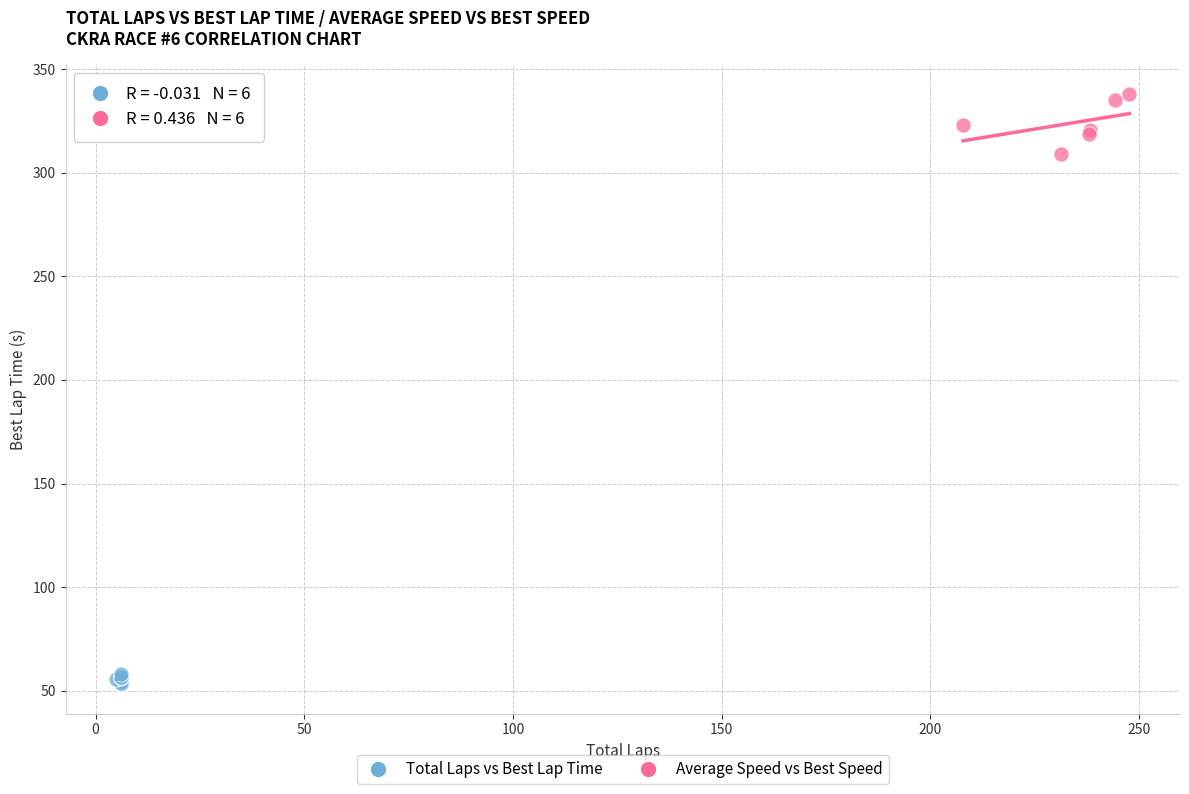

Which series contains the lowest Y value?

Total Laps vs Best Lap Time